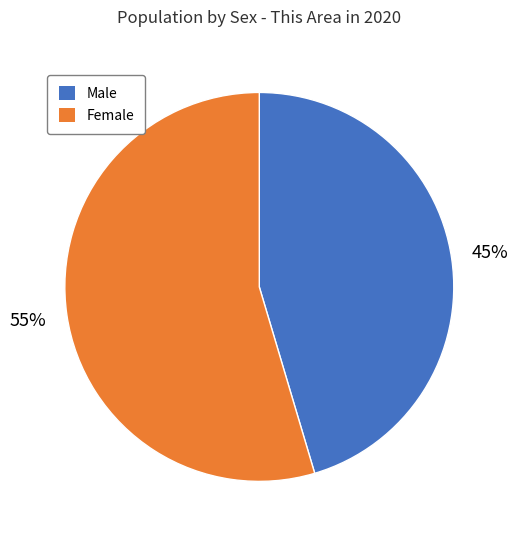

The Male slice represents 33% of the pie. True or false?

False